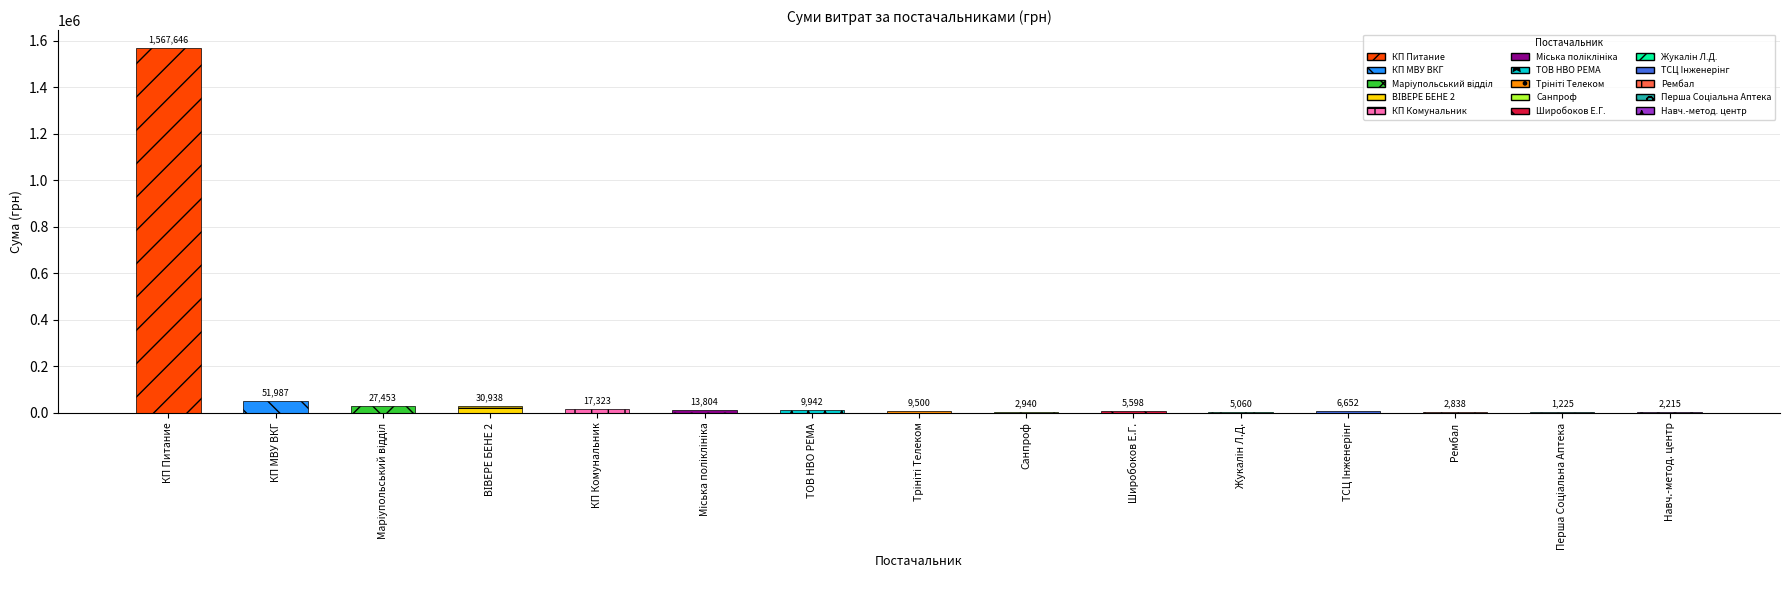

Reading left to right, what are all the values shown in this chart?

1567646.3	51987.3	27452.6	30937.5	17322.8	13804.3	9942.0	9500.0	2939.9	5598.0	5059.5	6652.5	2838.0	1225.0	2214.6